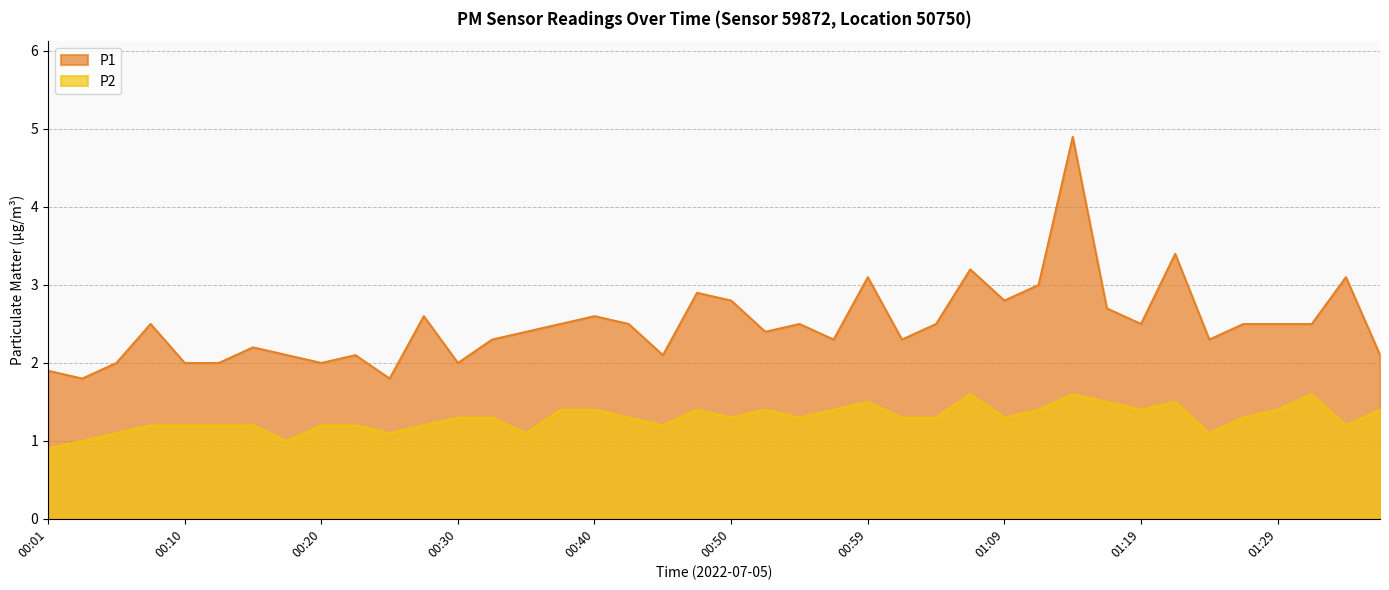

At which label is P2 closest to 1?

00:03